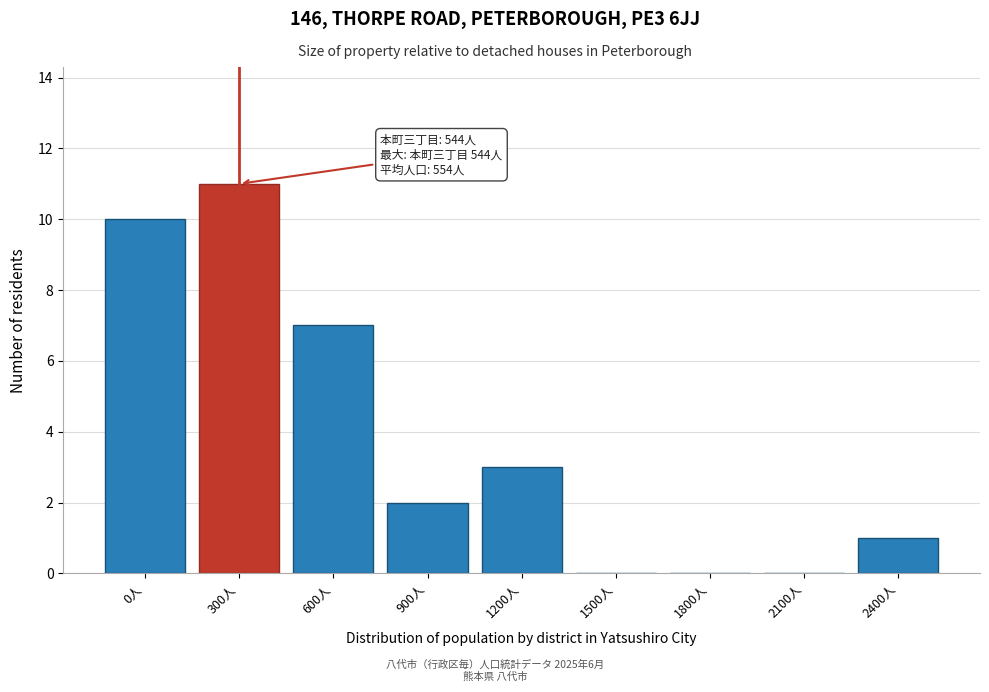

Reading left to right, what are all the values shown in this chart?

0人=10	300人=11	600人=7	900人=2	1200人=3	1500人=0	1800人=0	2100人=0	2400人=1